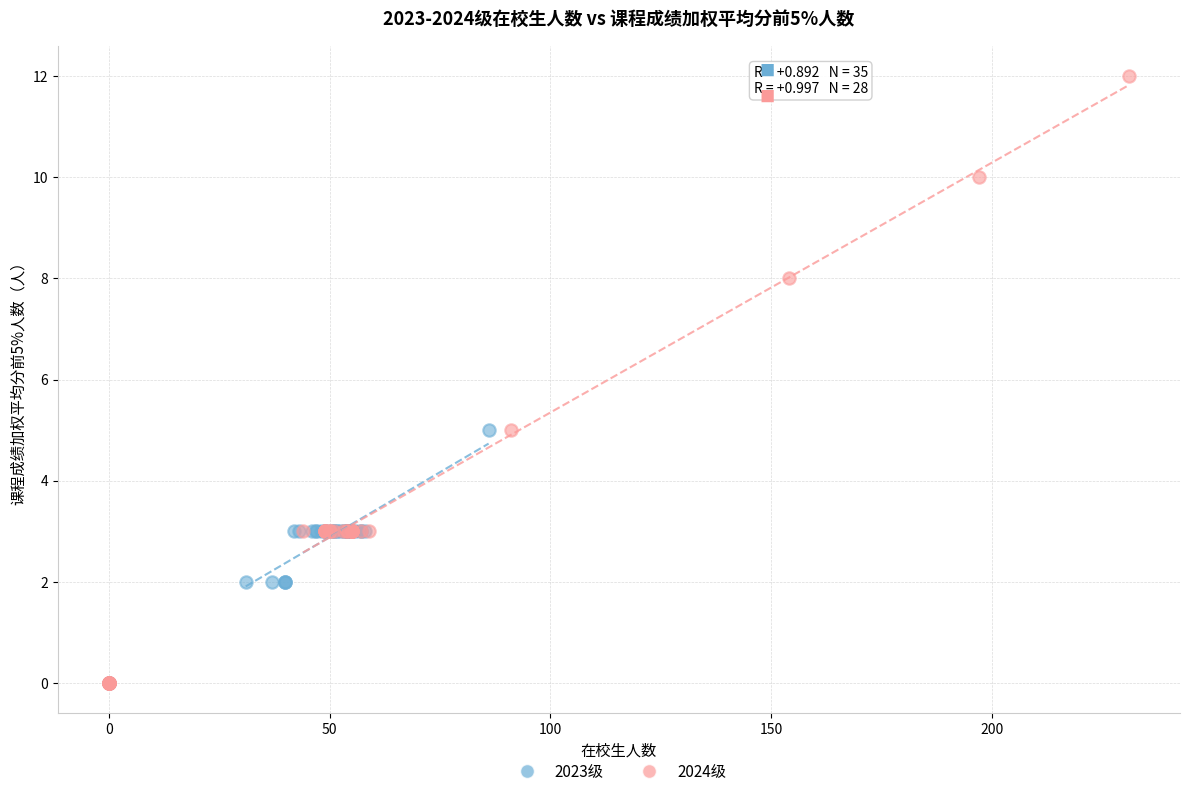

Which series has the largest Y range (max minus min)?

2024级